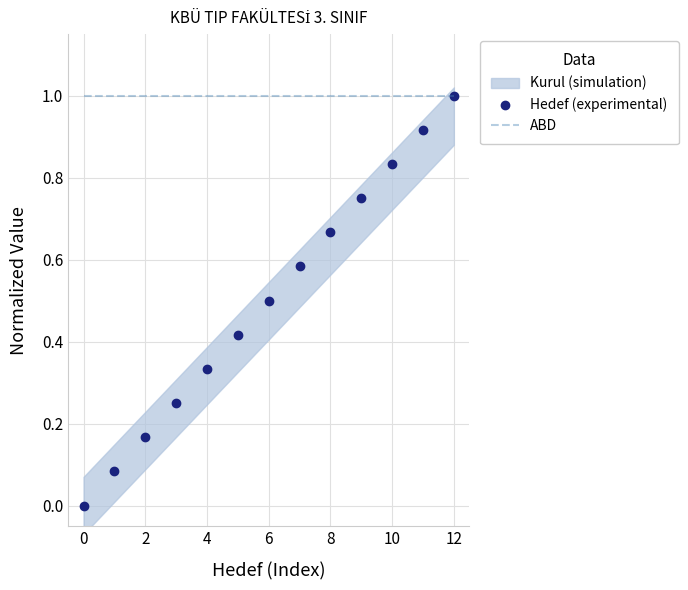

Is it true that ABD equals 1.4 at 0?

False